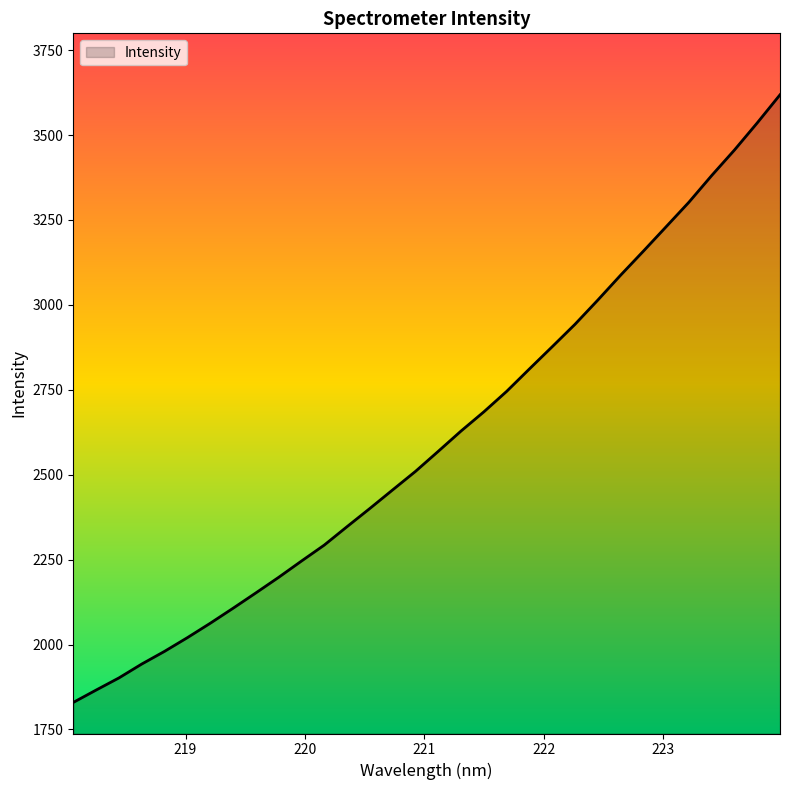

What is the difference between the second highest and second lowest values?

1669.8